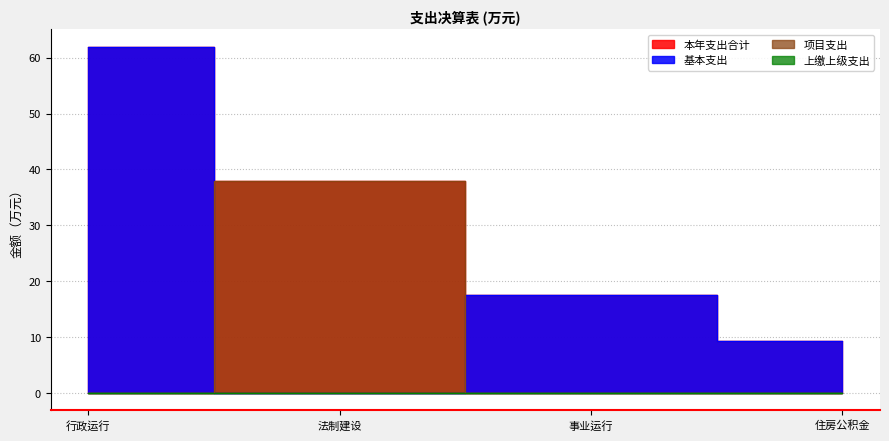

Rank the series at 法制建设 from lowest to highest value.

基本支出, 本年支出合计, 项目支出